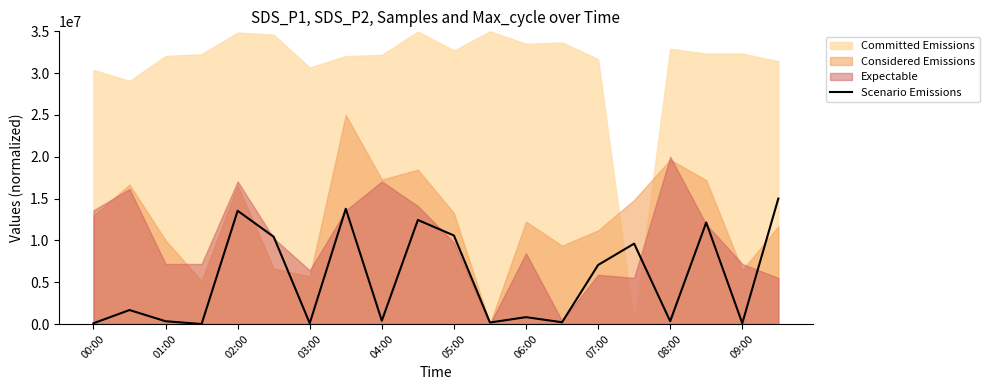

True or false: Scenario Emissions has a value of 91277.9 at 09:00.

True